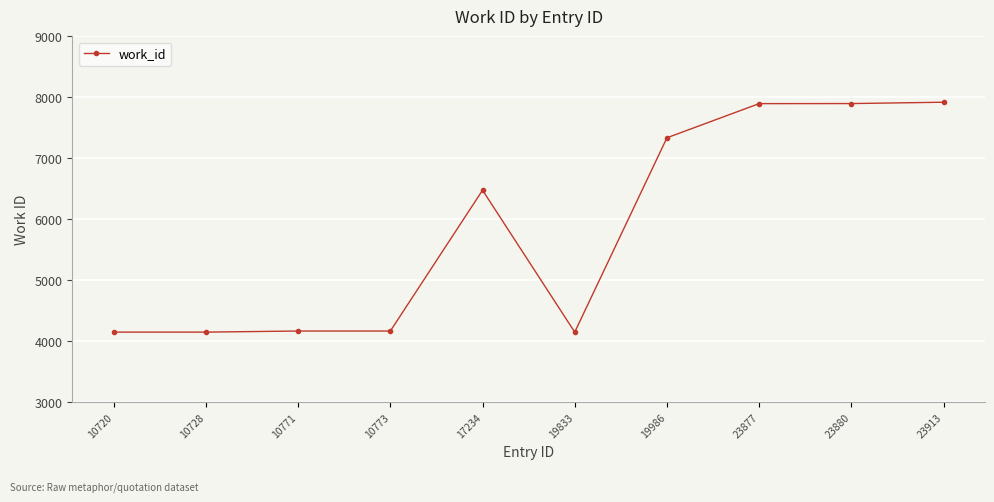

How many categories are shown in the chart?

10